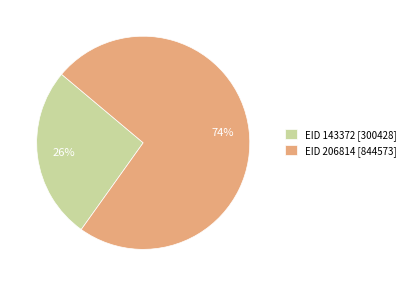

To the nearest percent, what is the average slice percentage?

50%